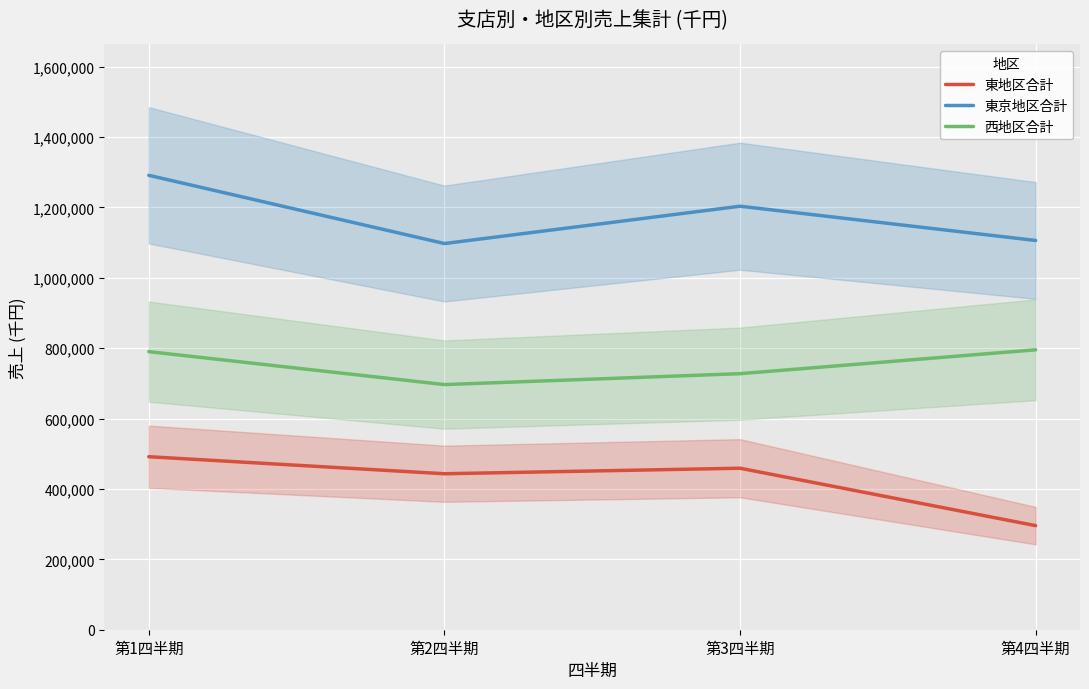

What is the difference between the maximum and minimum values in the 西地区合計 series?

98800